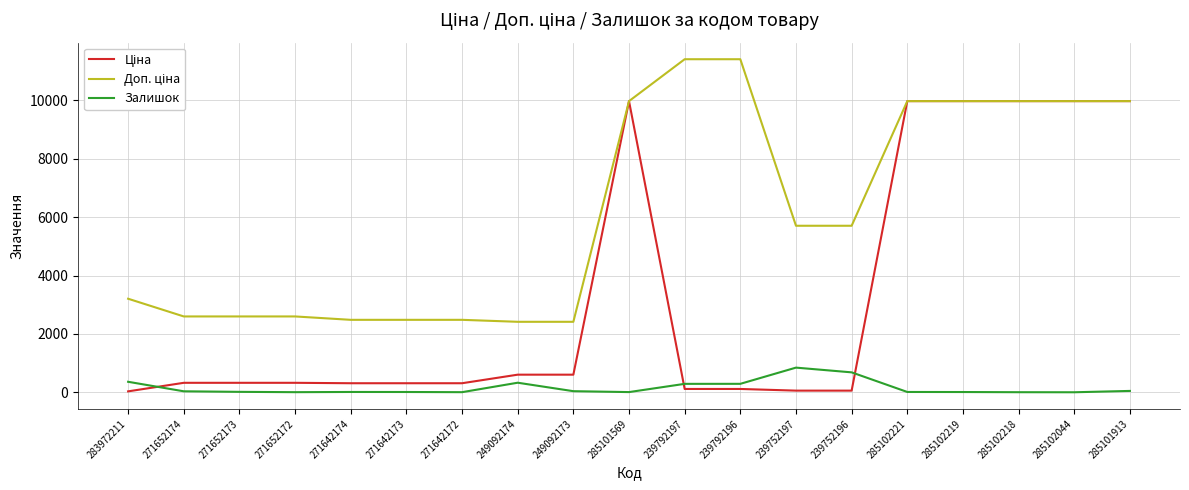

What is the greatest value displayed?

11410.0